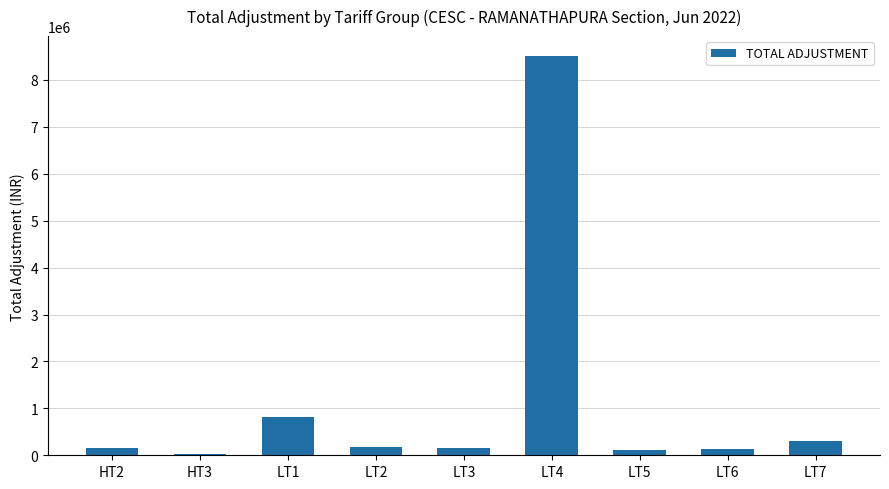

Where is the data nearest to the value 4268058?

LT1